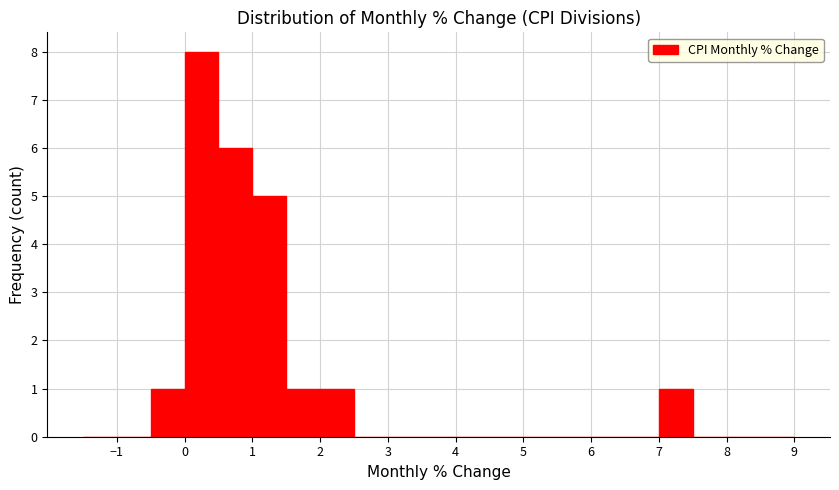

Over which range of the x-axis is the bar tallest?

0.0 to 0.5